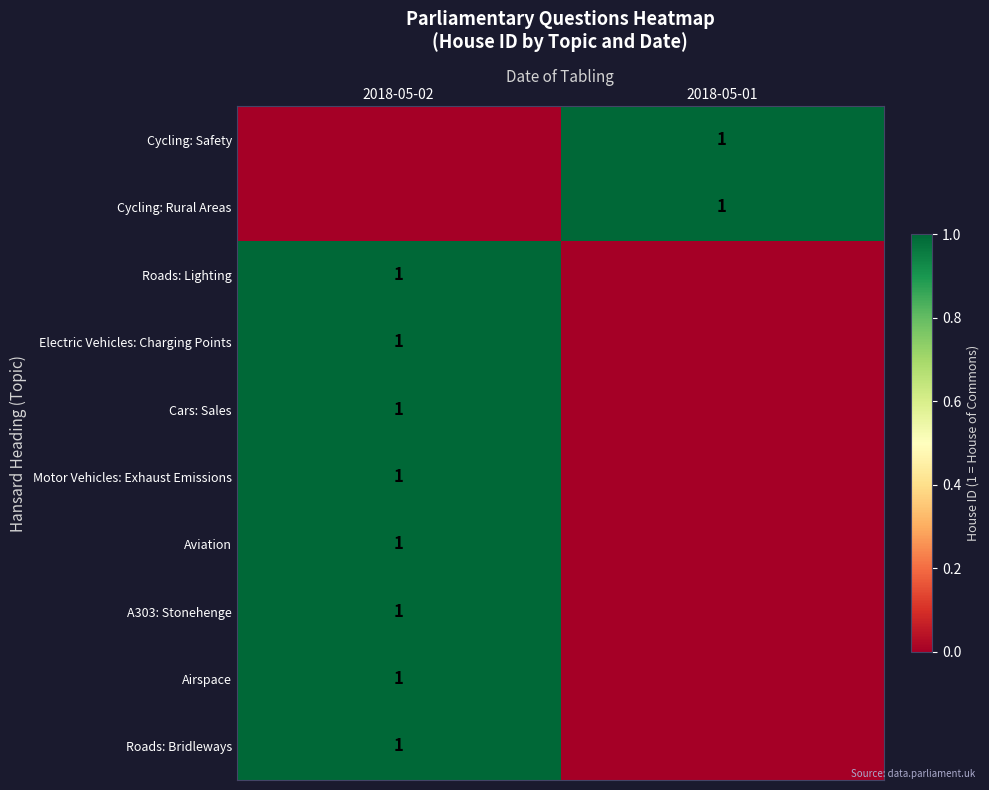

The value of Aviation at 2018-05-02 is 1. True or false?

True